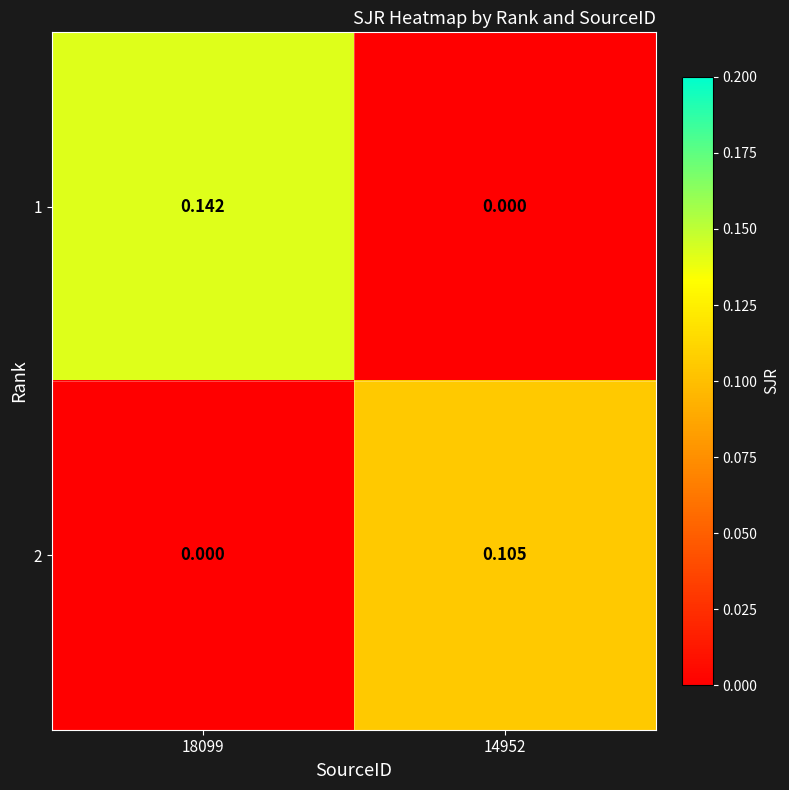

Is the value of 1 at 18099 greater than the value of 2 at 14952?

Yes